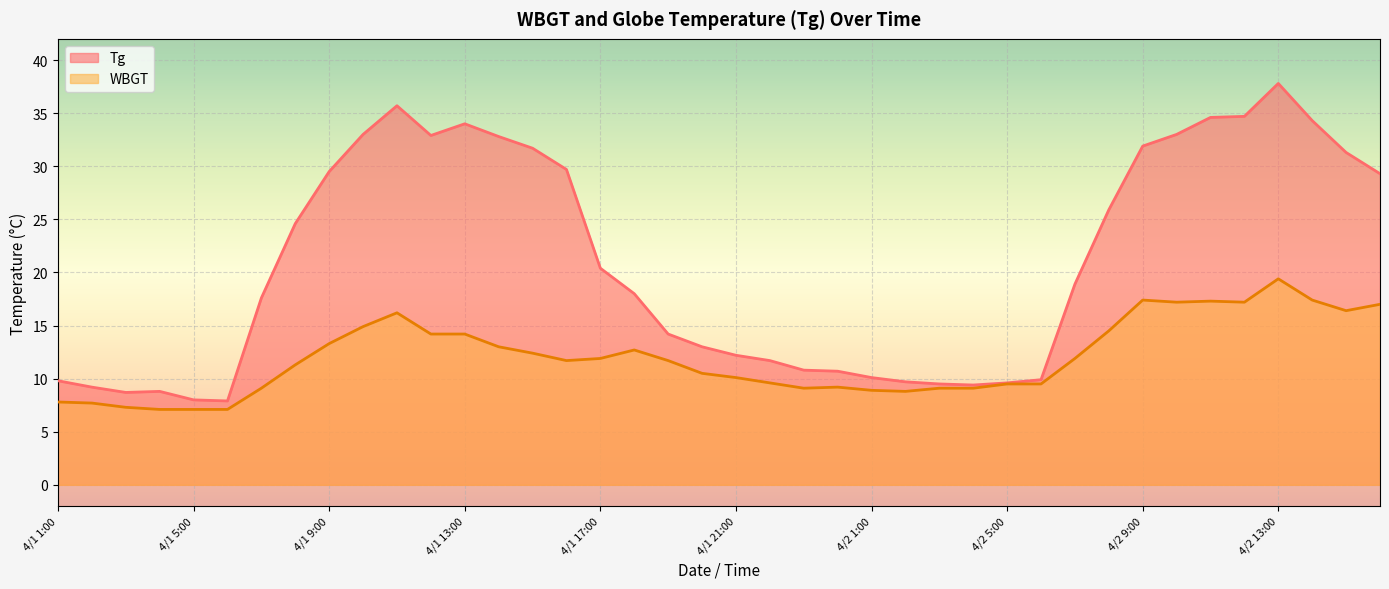

True or false: Tg has more than 1 points higher than both neighbors.

True